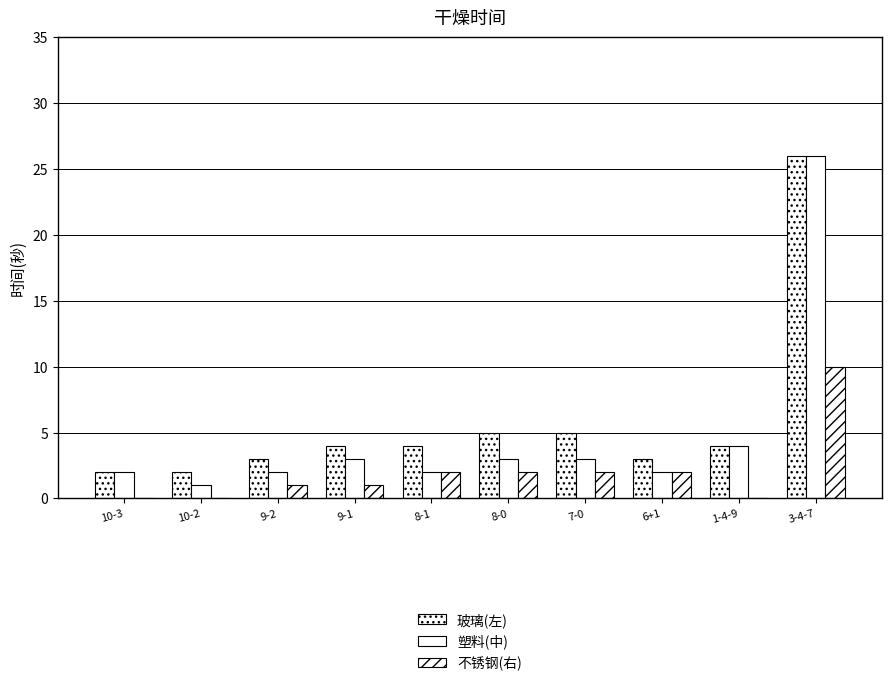

How many data points does each series have?

10